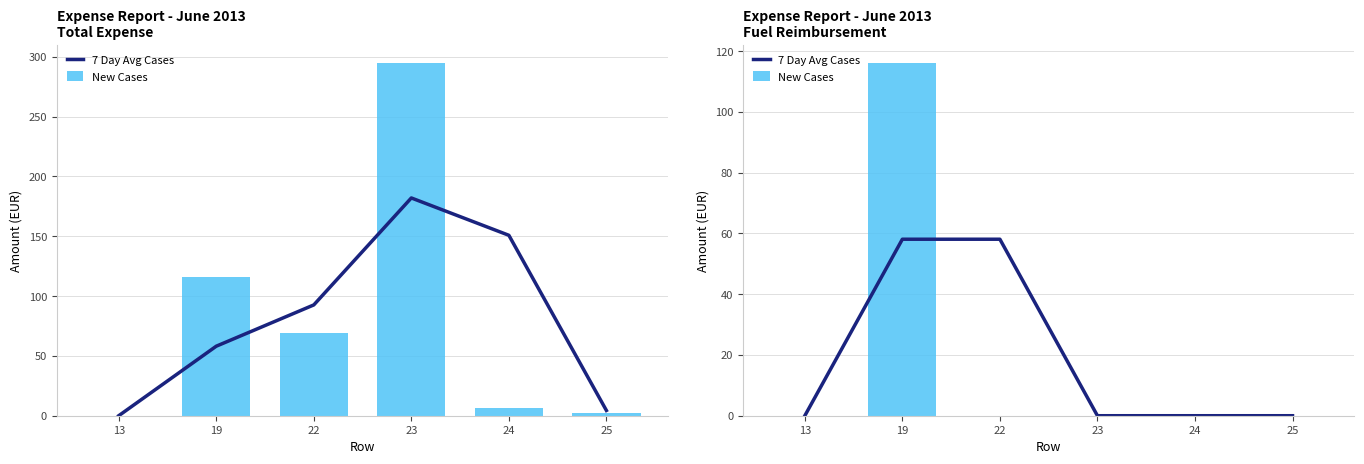

Between 19 and 13, which is larger?

19